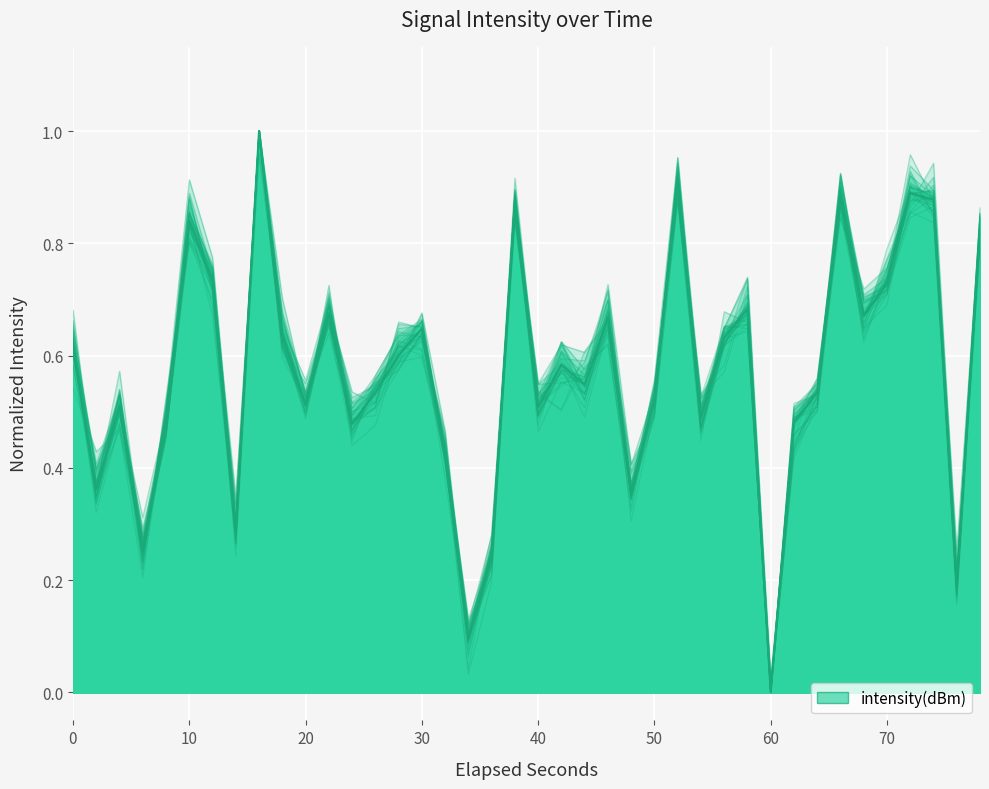

Reading right to left, what are all the values shown in this chart?

0.8	0.2	0.9	0.9	0.7	0.7	0.9	0.5	0.5	0.0	0.7	0.6	0.5	0.9	0.5	0.4	0.7	0.5	0.6	0.5	0.9	0.2	0.1	0.4	0.6	0.6	0.5	0.5	0.7	0.5	0.6	1.0	0.3	0.7	0.8	0.5	0.3	0.5	0.4	0.6